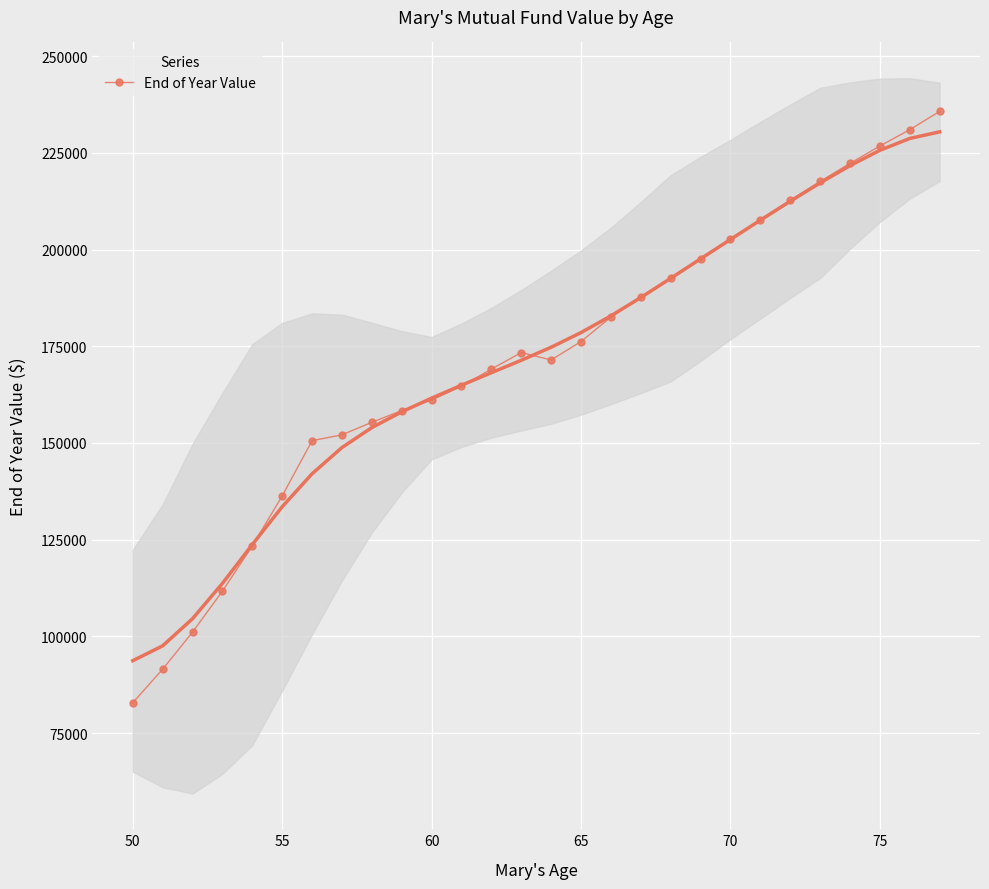

What is the minimum value for End of Year Value?

82853.5